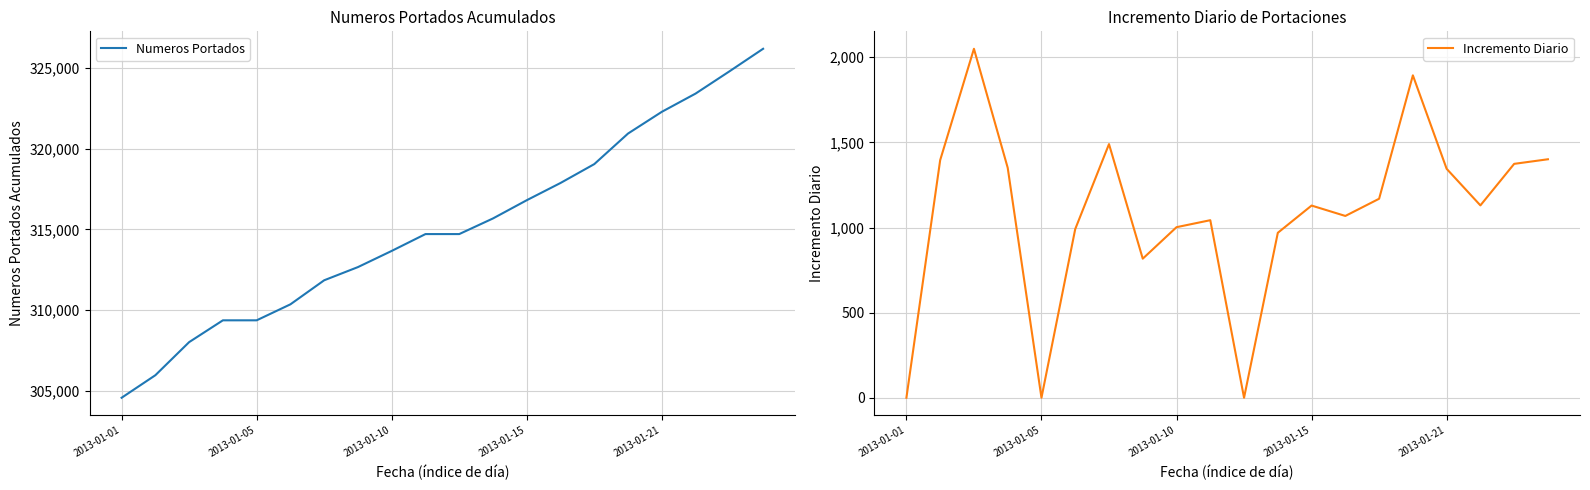

Reading right to left, extract all data points from this chart.

Numeros Portados: 326192	324791	323417	322287	320942	319048	317879	316811	315682	314713	314713	313670	312668	311851	310361	309370	309370	308019	305969	304573
Incremento Diario: 1401	1374	1130	1345	1894	1169	1068	1129	969	0	1043	1002	817	1490	991	0	1351	2050	1396	0